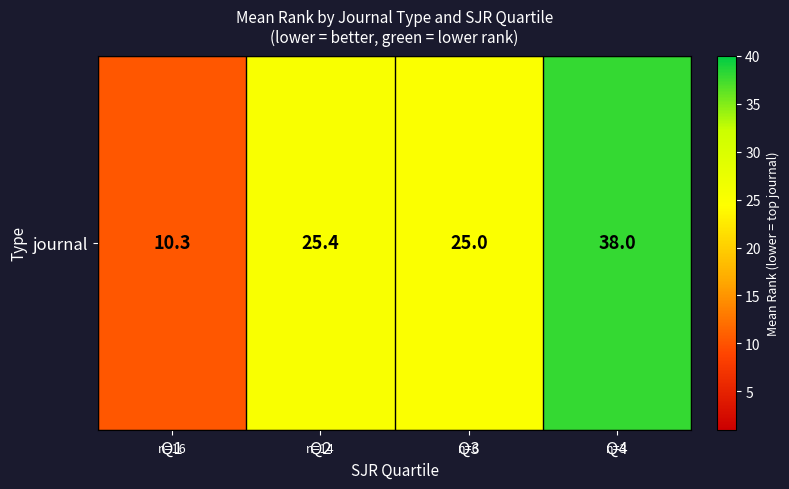

What is the difference between the values at Q2 and Q4?

12.6